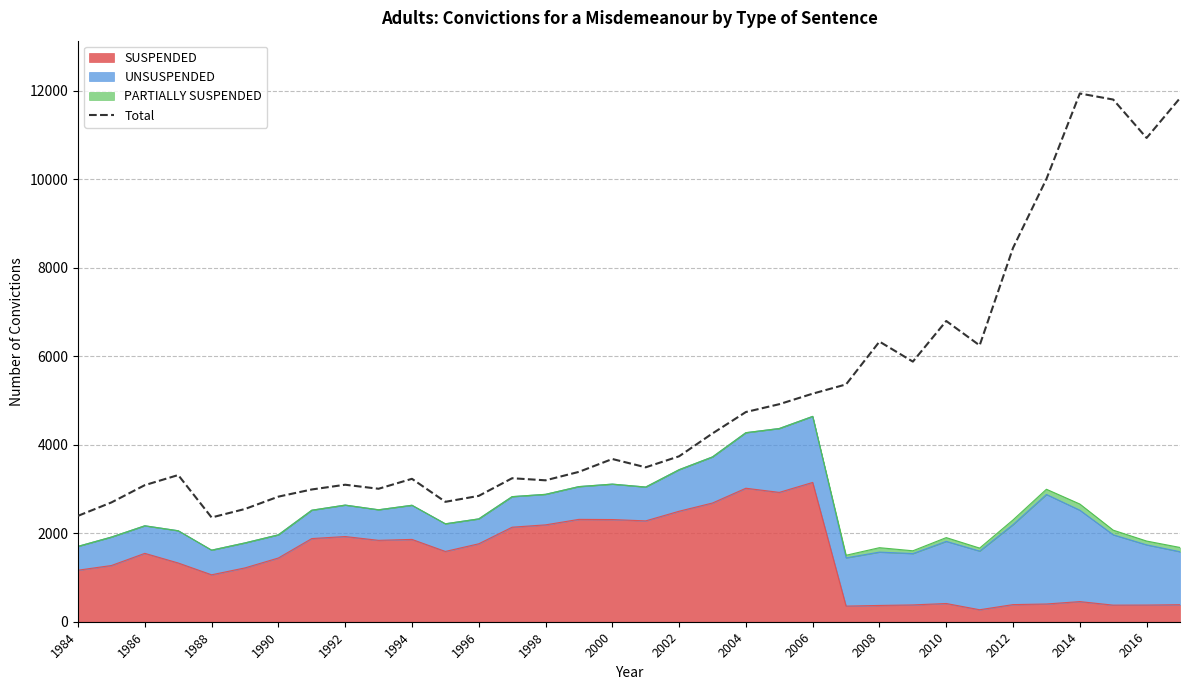

Reading left to right, what are all the values shown in this chart?

2394	2697	3088	3316	2357	2549	2828	2990	3097	3006	3231	2711	2845	3244	3197	3388	3679	3491	3740	4257	4741	4918	5156	5365	6333	5880	6799	6247	8451	10009	11942	11805	10937	11837